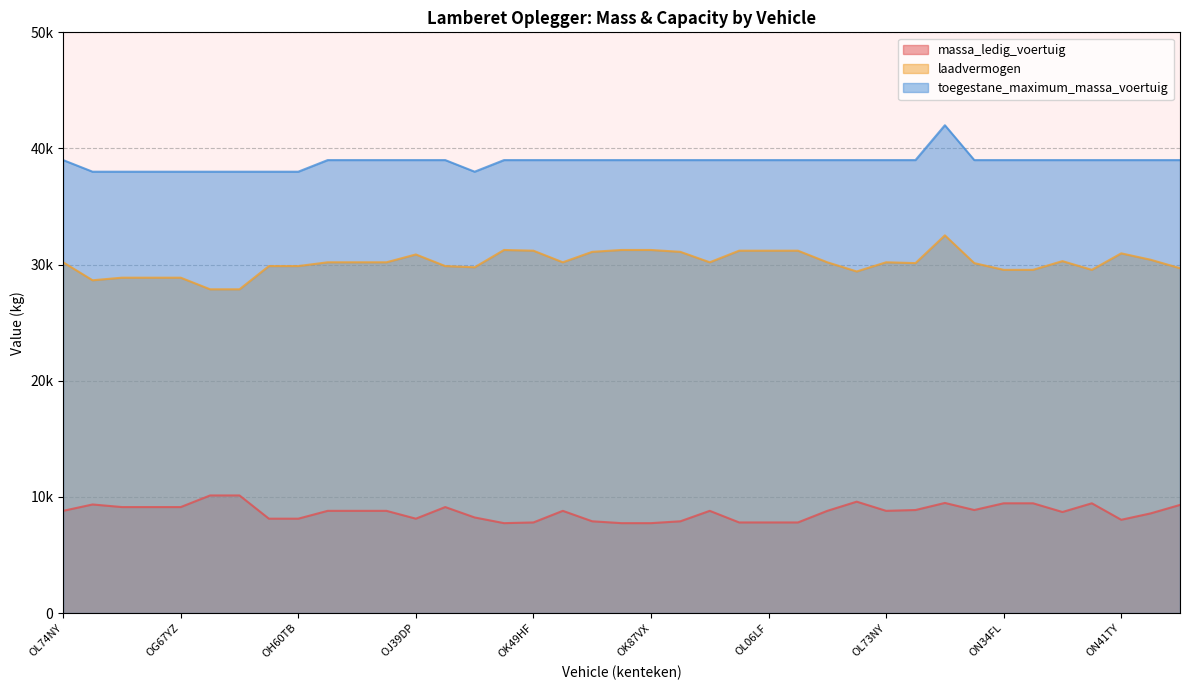

At how many categories does at least one series exceed 13581?

39